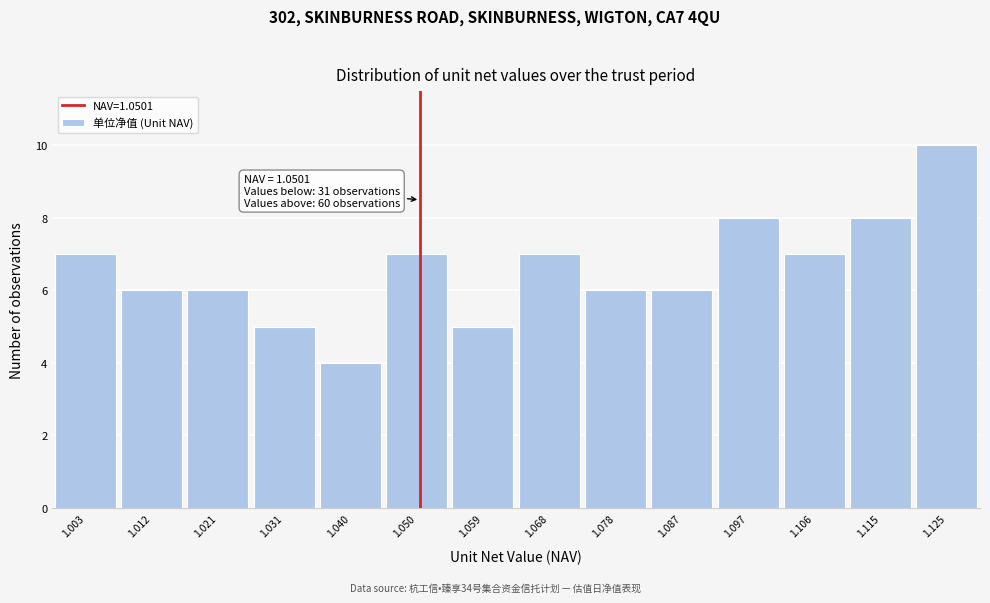

Which range on the x-axis has the tallest bar?

1.120 to 1.129